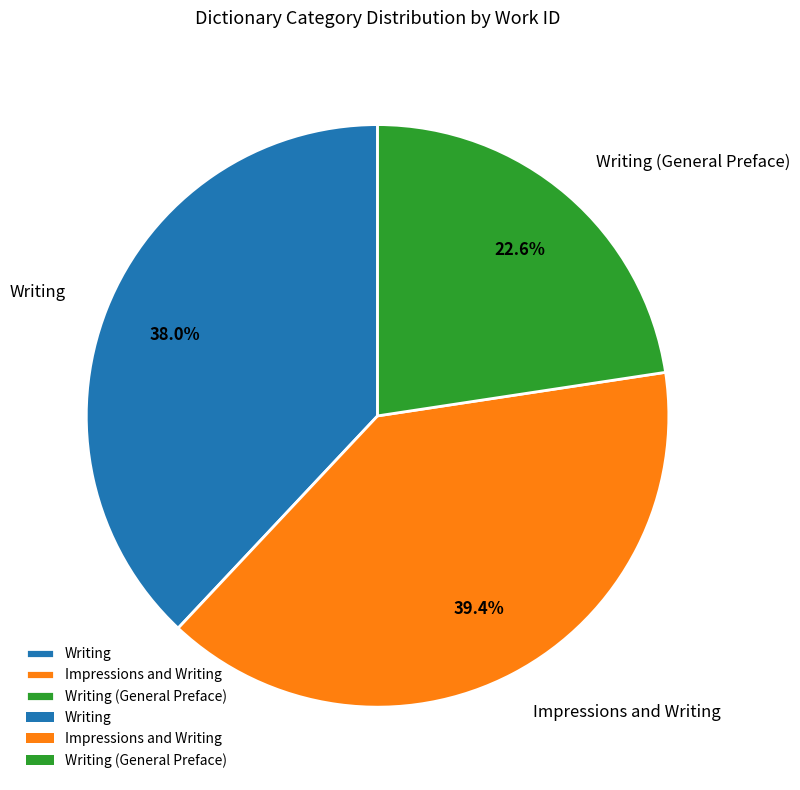

Between Impressions and Writing and Writing (General Preface), which is larger?

Impressions and Writing